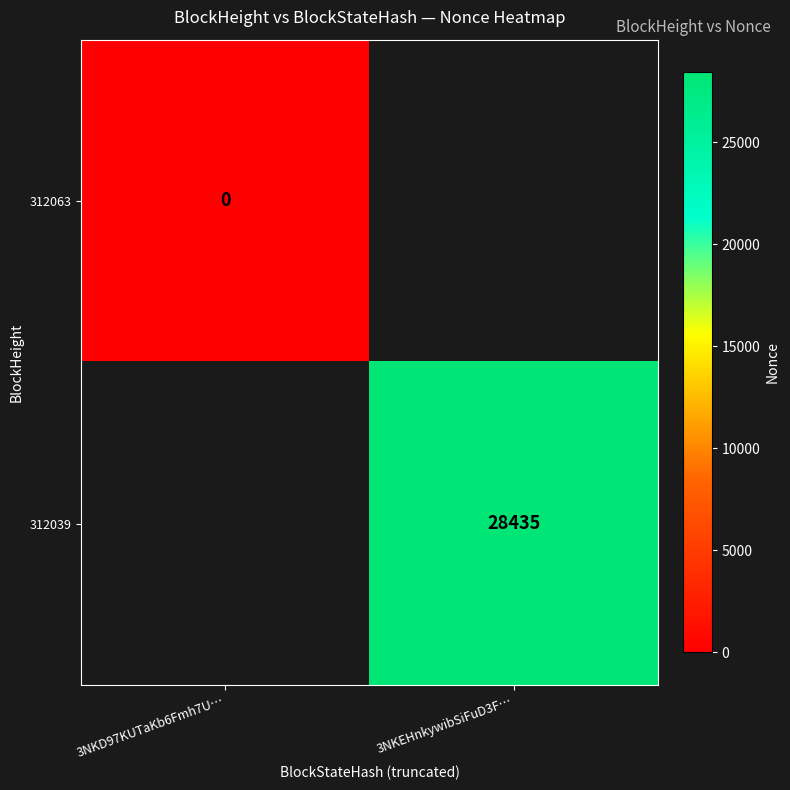

Which category has the lowest value across all series?

3NKD97KUTaKb6Fmh7U…